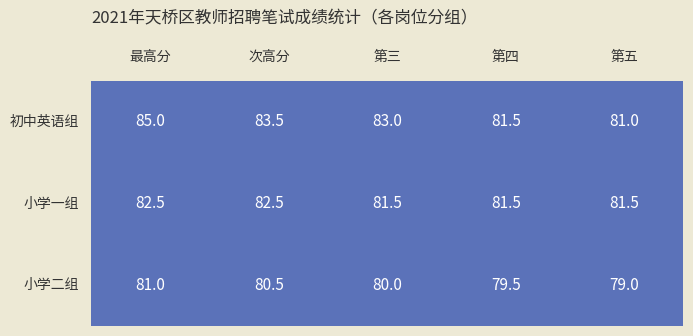

How many 小学一组 values are between 81 and 82?

3